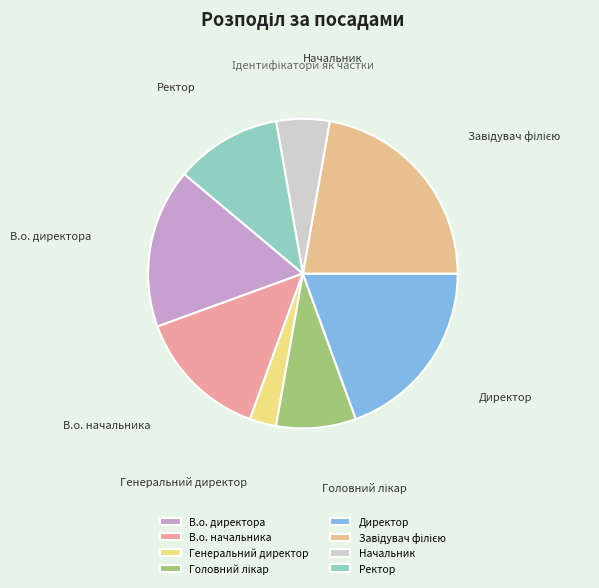

How many slices are in this pie chart?

8